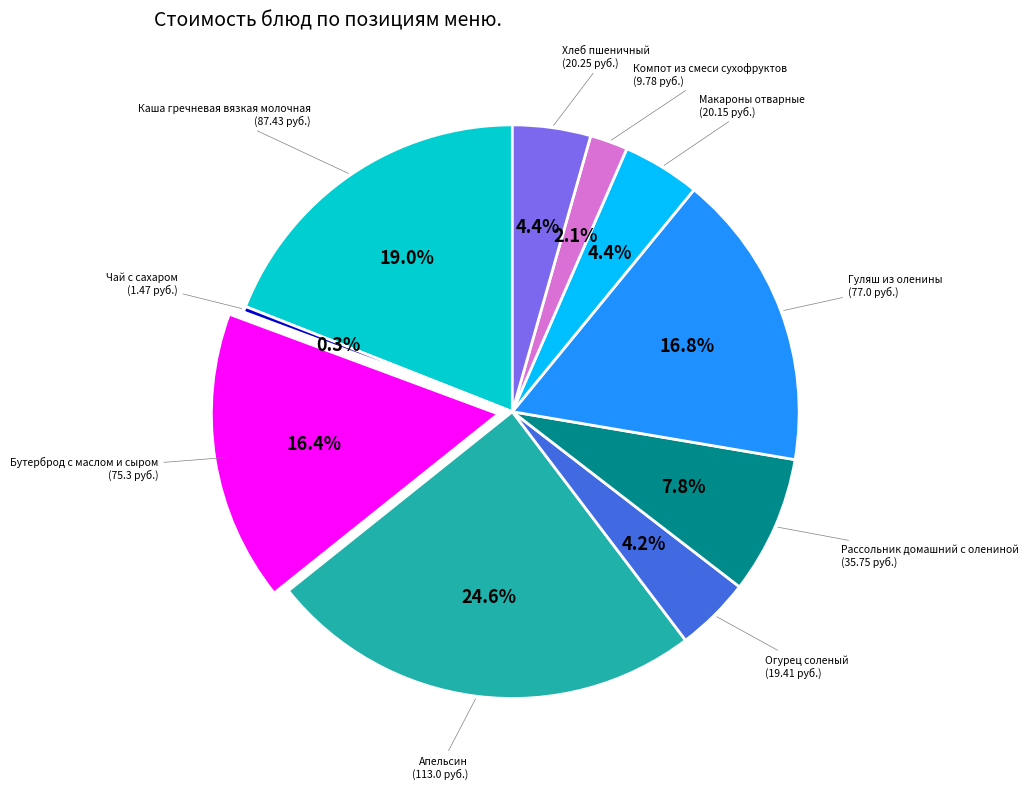

Is there a majority slice in this chart?

No